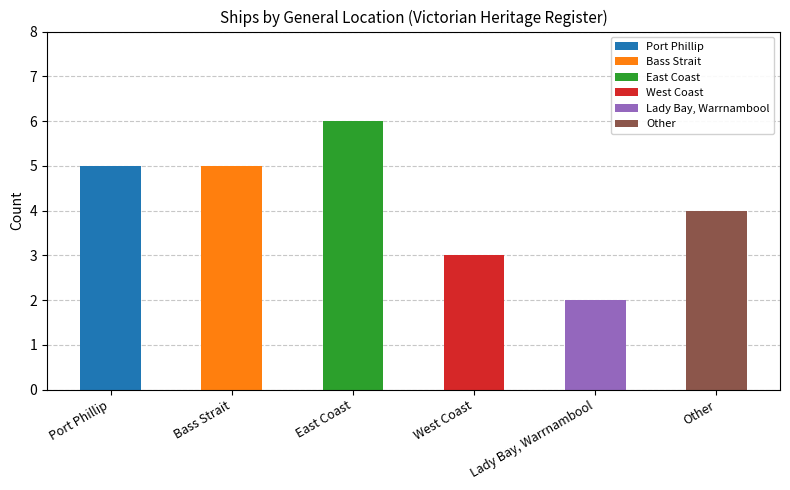

What is the greatest value displayed?

6